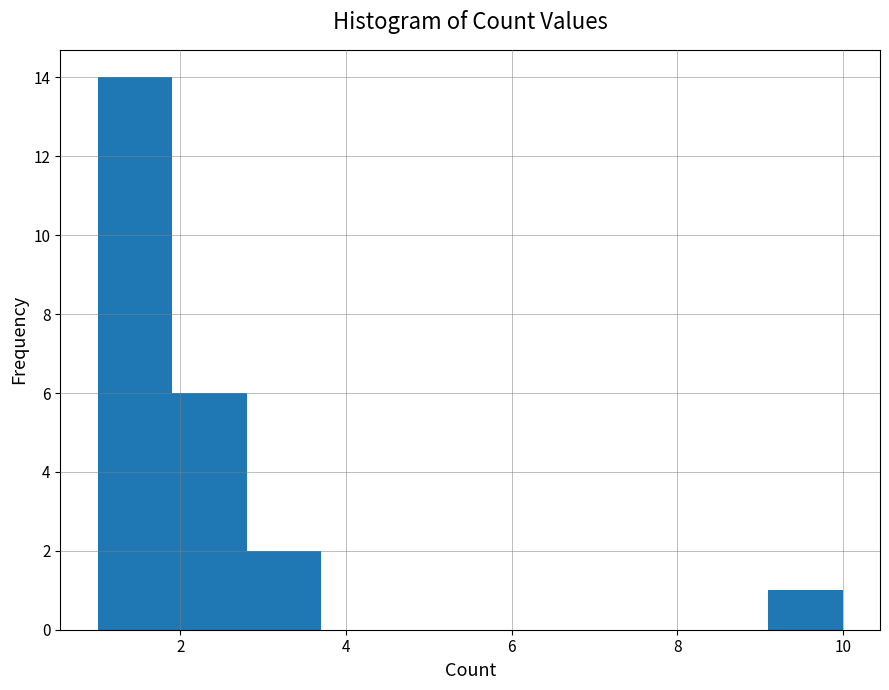

Reading left to right, list every bar in this chart as the range it spans on the x-axis followed by its height. Neither the bar edges nor the heights are printed on the chart, so give them approximately, as read against the axes.

1.0 to 1.9: 14
1.9 to 2.8: 6
2.8 to 3.7: 2
3.7 to 4.6: 0
4.6 to 5.5: 0
5.5 to 6.4: 0
6.4 to 7.3: 0
7.3 to 8.2: 0
8.2 to 9.1: 0
9.1 to 10.0: 1